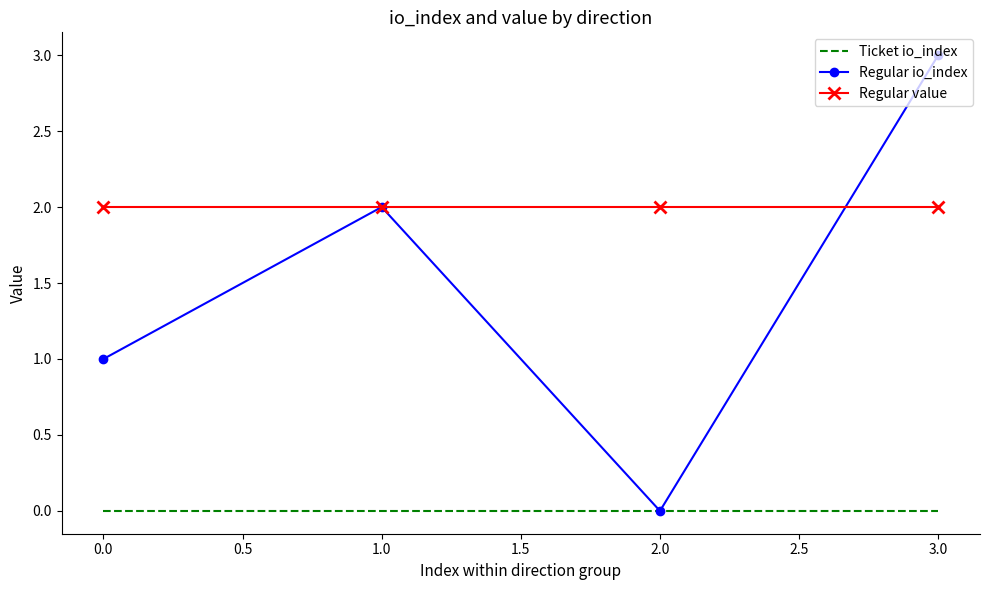

List the labels in order of Regular io_index value, largest first.

3.0, 1.0, 0.0, 2.0